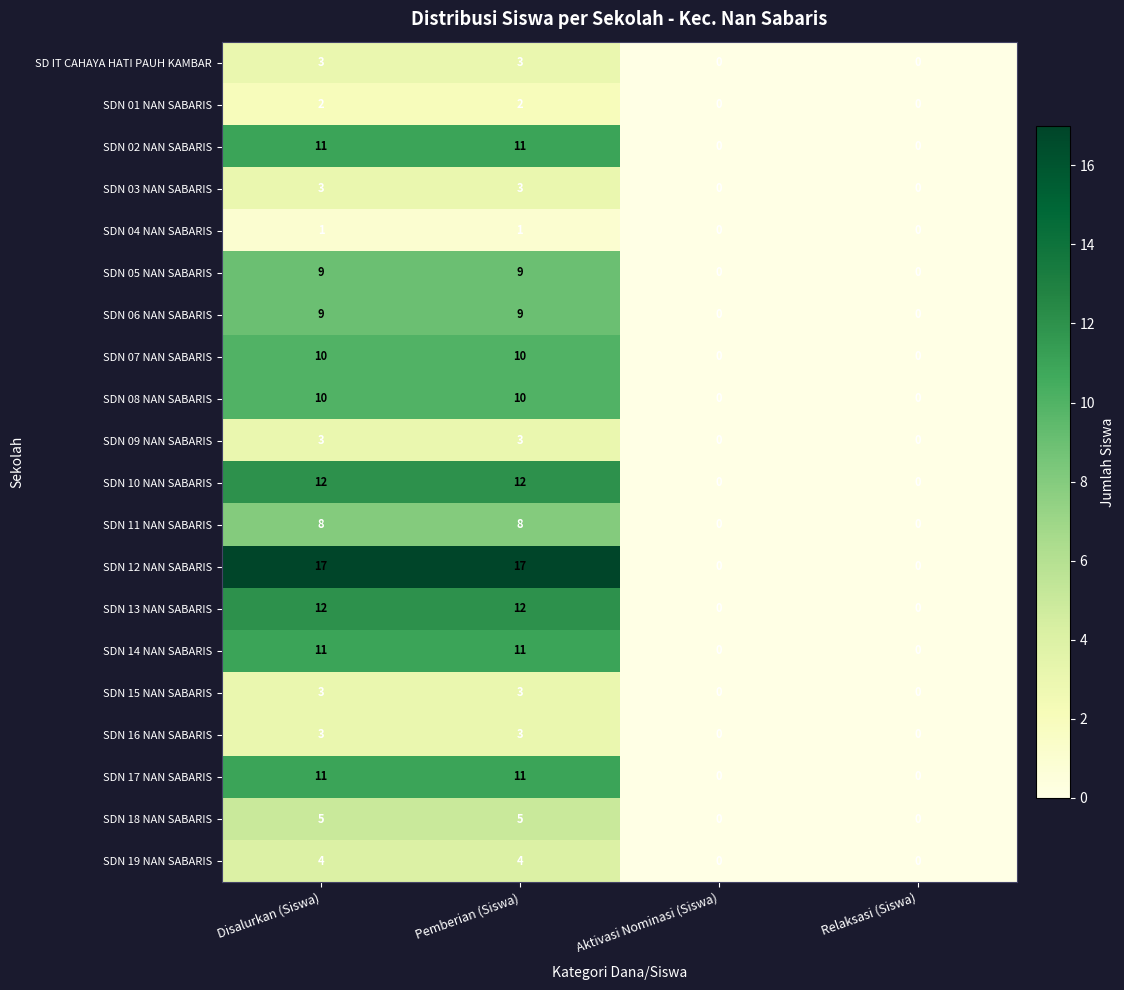

Is the value of SD IT CAHAYA HATI PAUH KAMBAR at Relaksasi (Siswa) greater than the value of SDN 07 NAN SABARIS at Disalurkan (Siswa)?

No